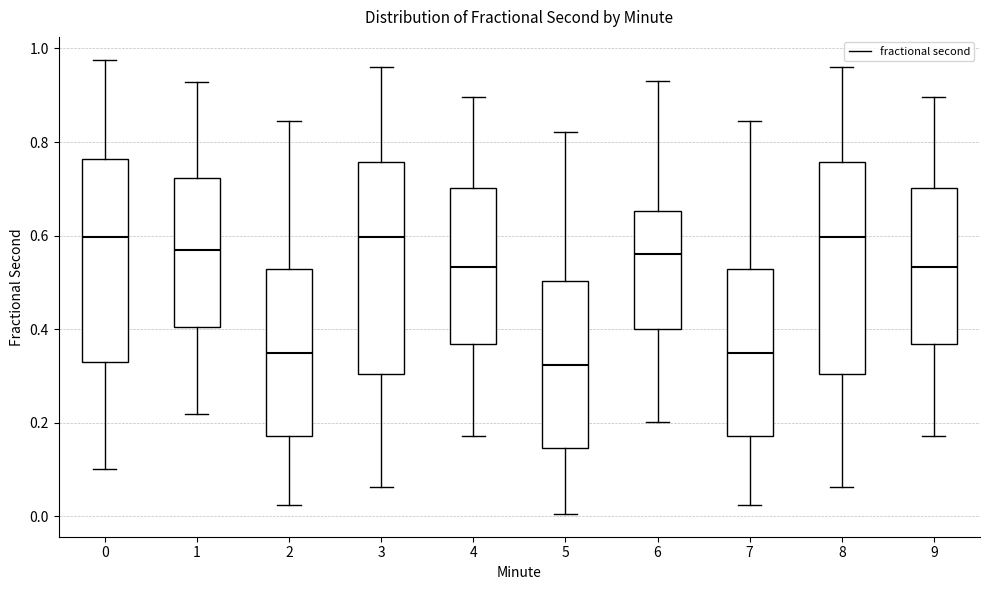

Where is the lower edge of the box at x = 6 on the y-axis? The values are not printed on the chart, so give them approximately, as read against the axis.

0.40